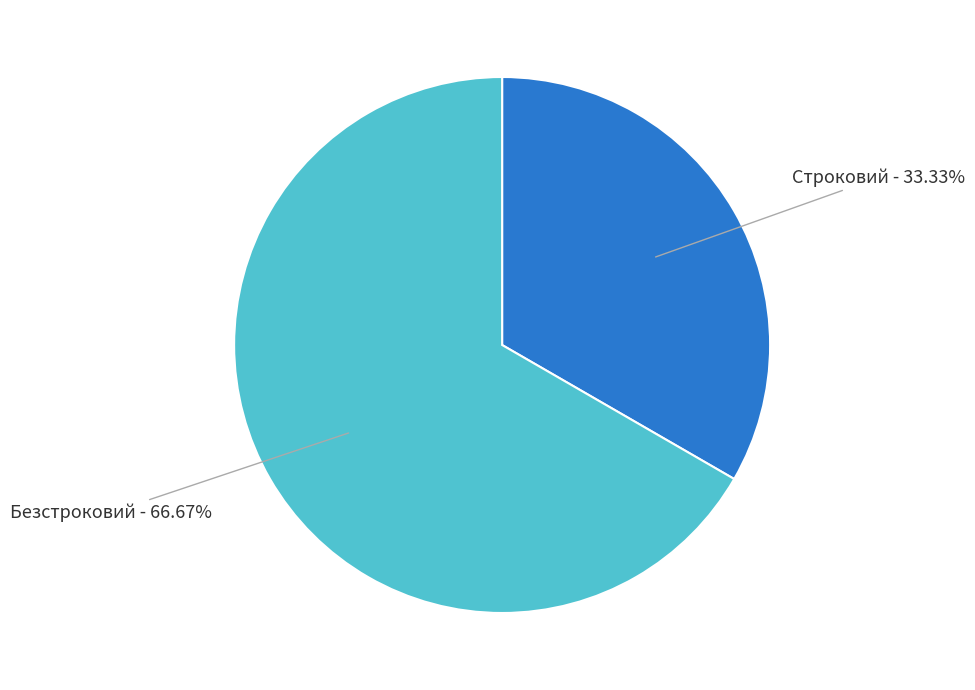

How many slices are in this pie chart?

2